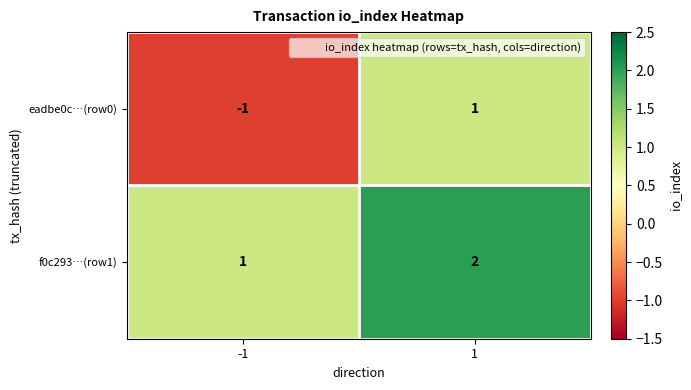

Which series has the largest range (max minus min)?

eadbe0c…(row0)